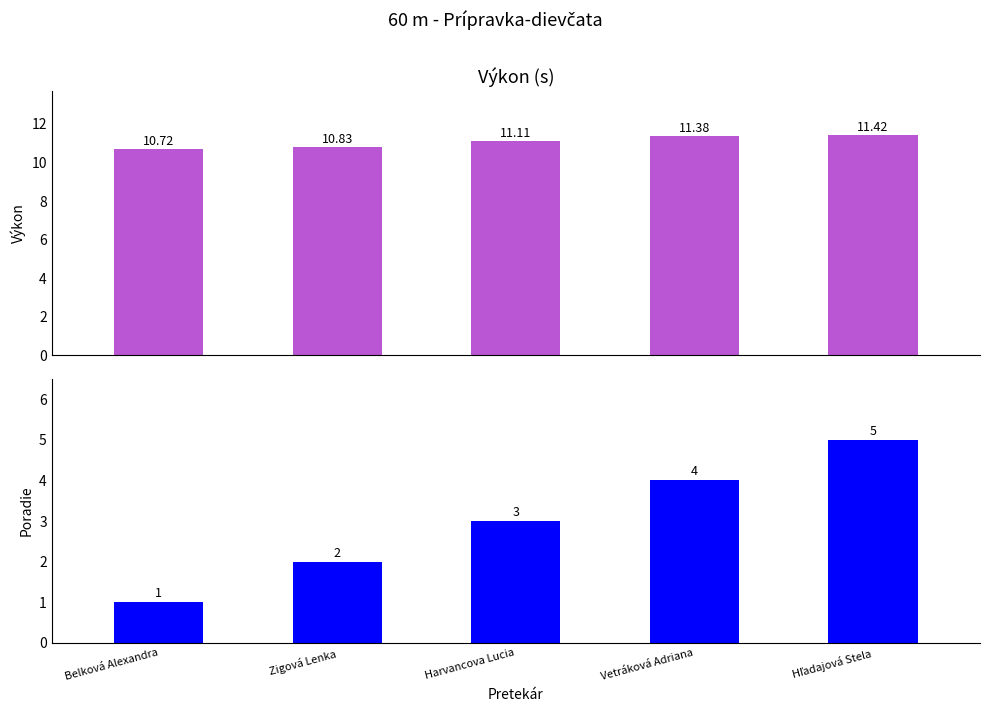

List the series in order of their overall mean, highest first.

Výkon, Poradie